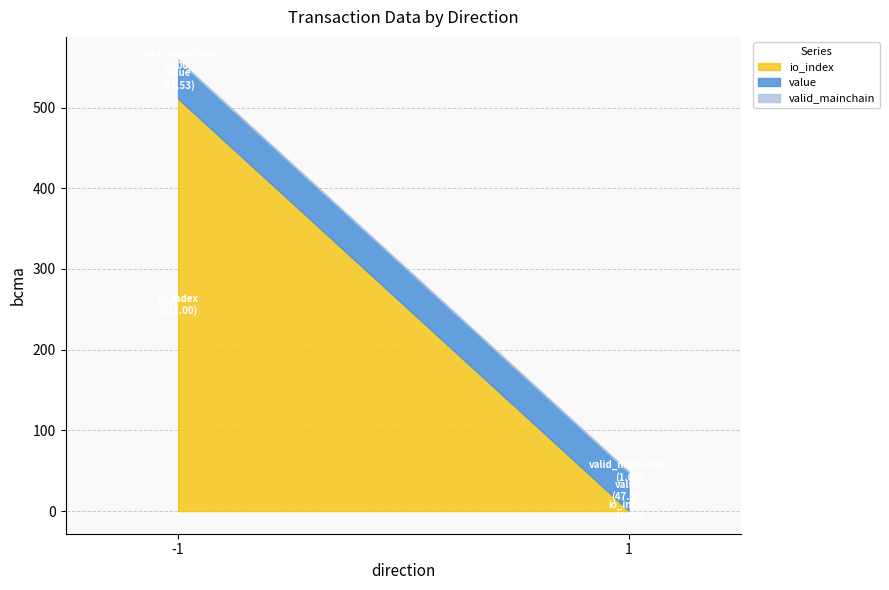

What are all the series names shown in the legend?

io_index, value, valid_mainchain